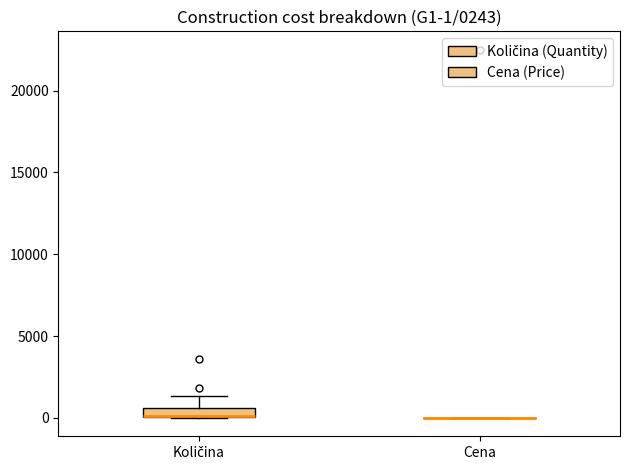

Which box is the tallest, from its lower edge to its upper edge?

Količina